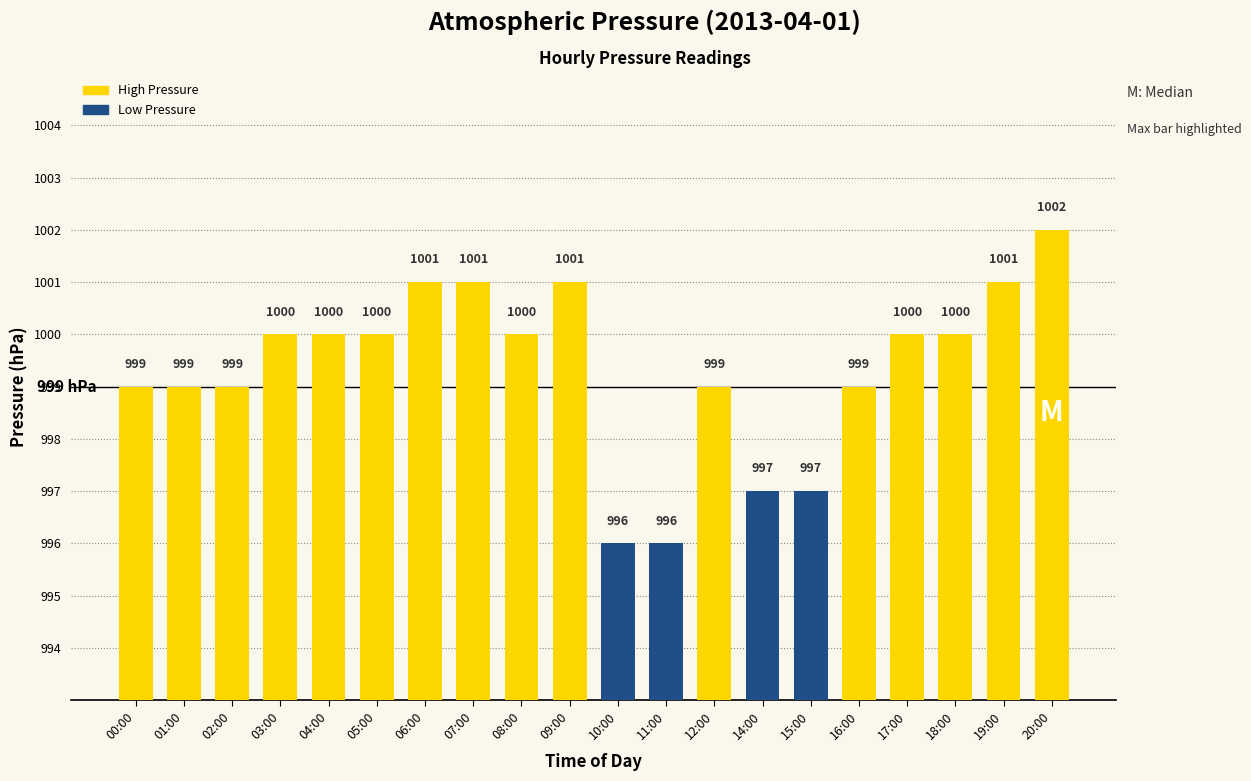

Which category has the highest value across all series?

20:00